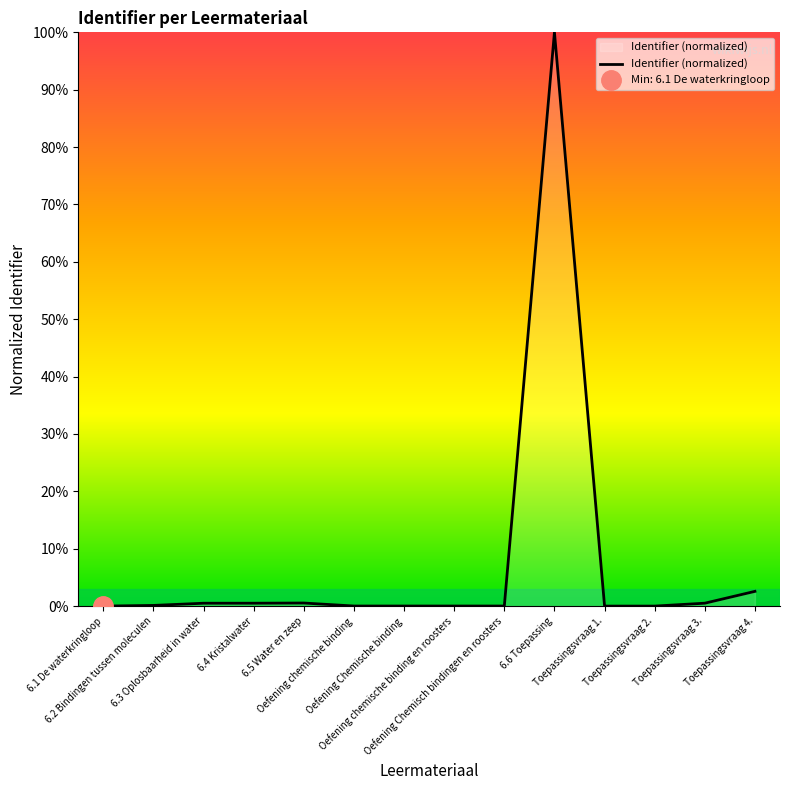

Where is the first local maximum?

6.5 Water en zeep